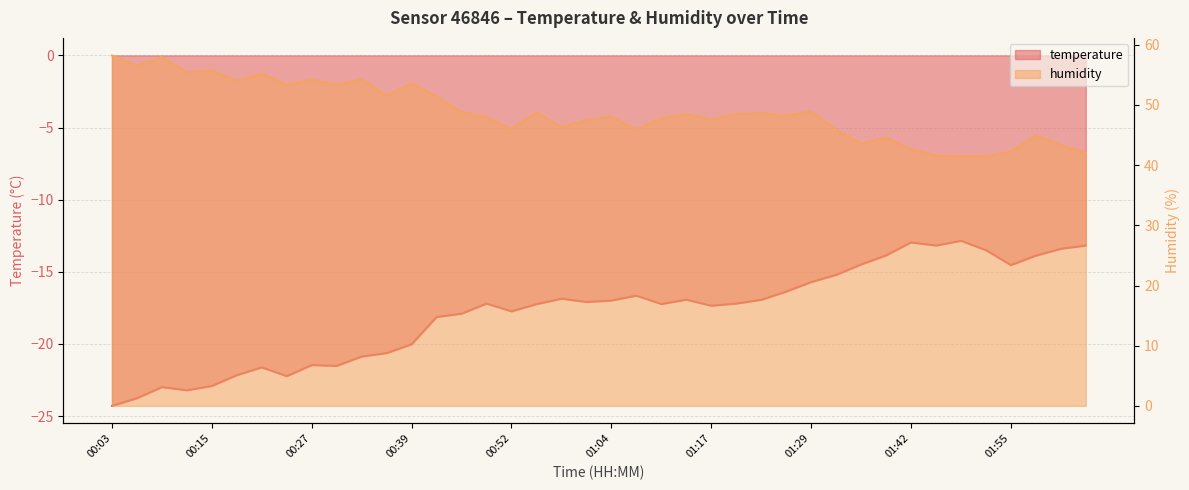

Between 01:55 and 02:04, which series saw the biggest shift?

temperature